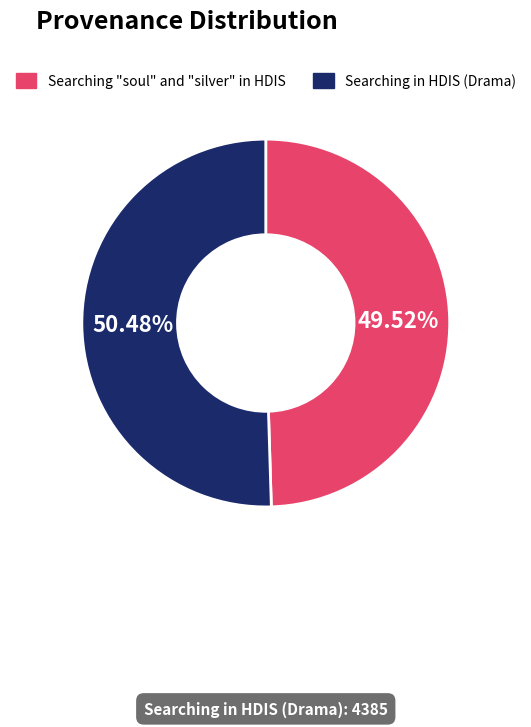

Rank the categories by value from lowest to highest.

Searching "soul" and "silver" in HDIS, Searching in HDIS (Drama)